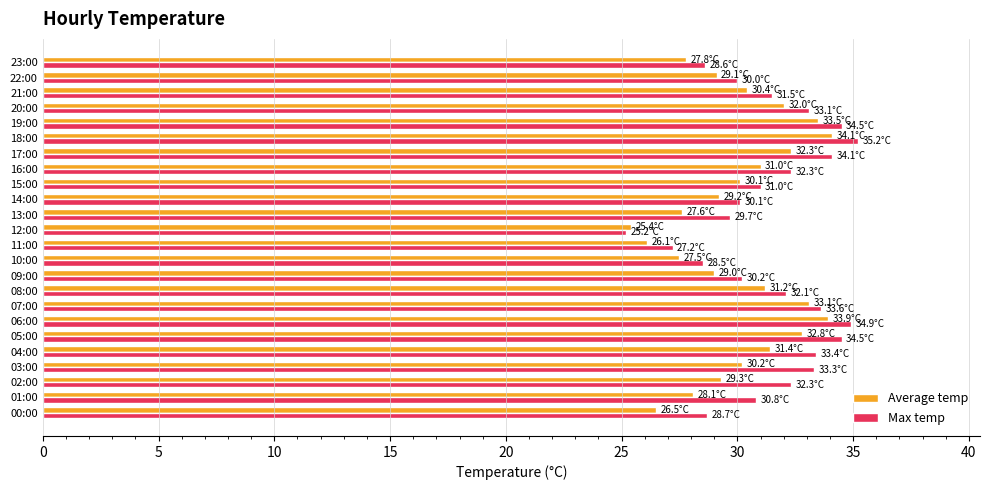

Which series has the widest spread of values?

Max temp